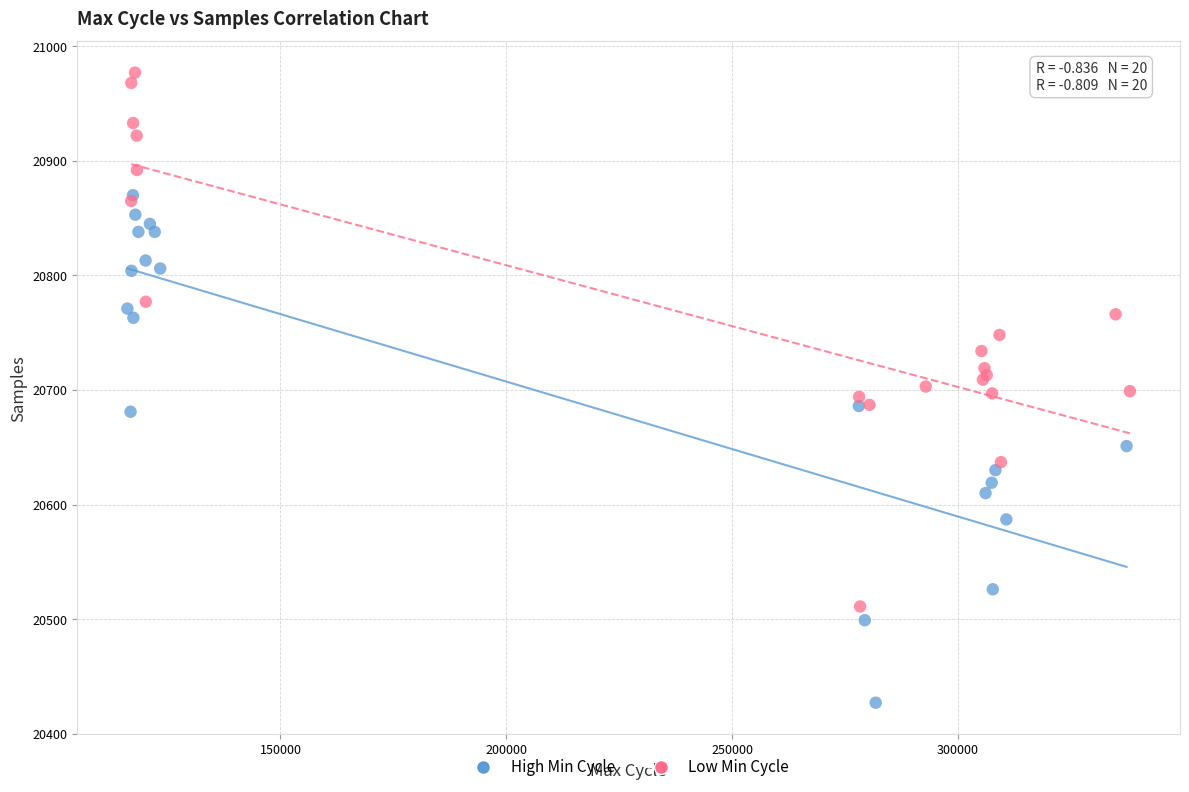

Which series contains the highest Y value?

Low Min Cycle